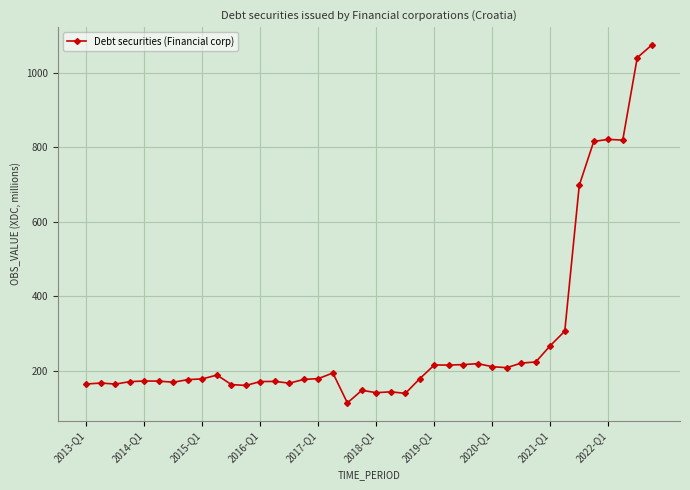

Does the chart display data point markers on the line(s)?

Yes